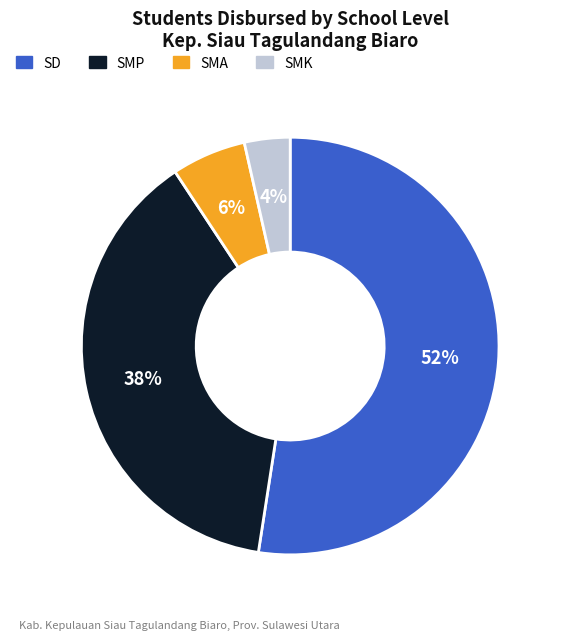

To the nearest percent, what is the average slice percentage?

25%